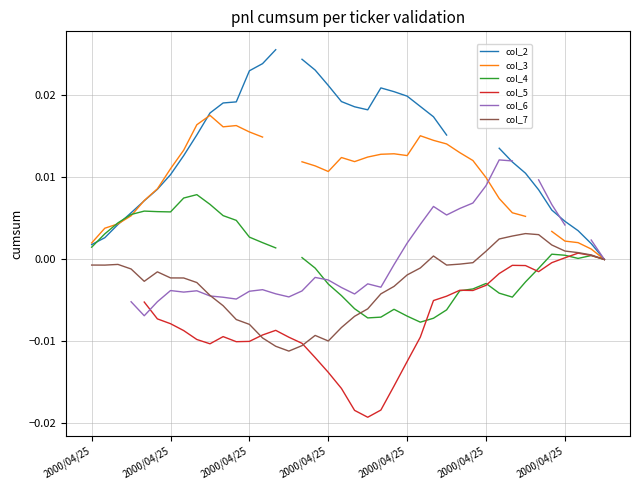

List the series in order of their peak value, lowest first.

col_5, col_7, col_4, col_6, col_3, col_2